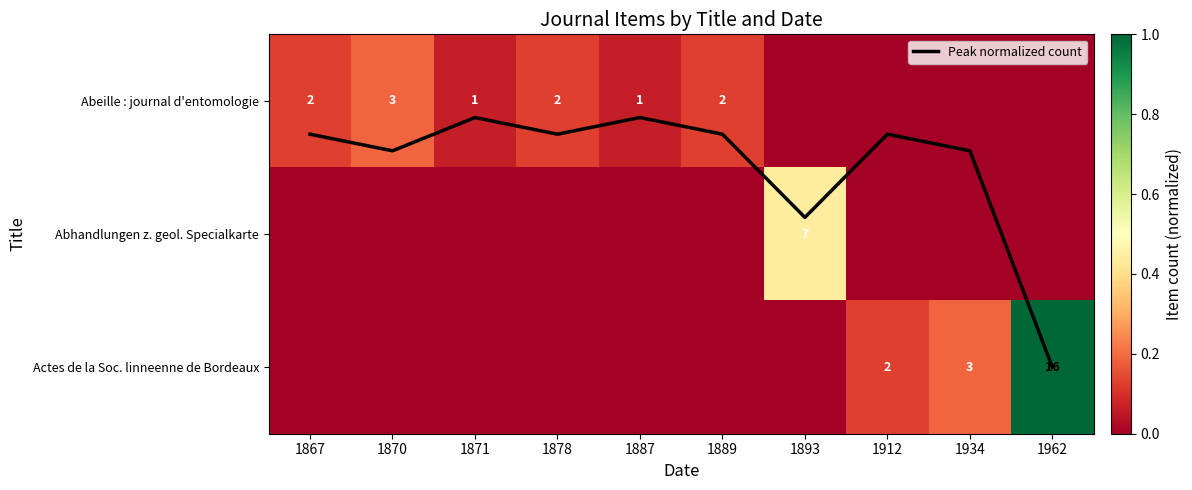

At which category is the sum across all series the highest?

1962